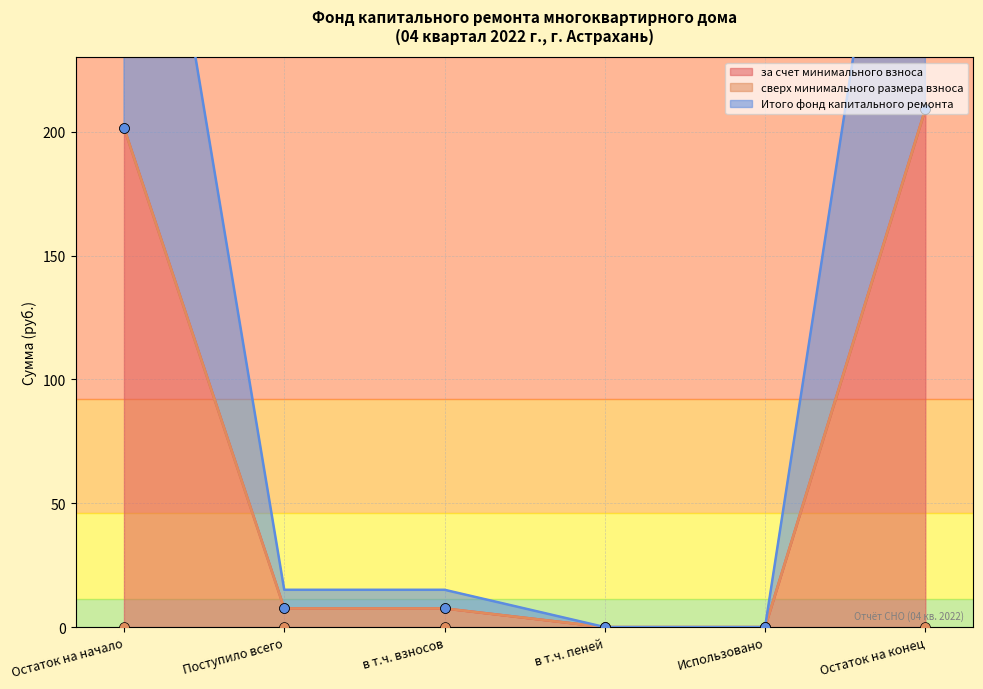

Is the value of за счет минимального взноса at в т.ч. пеней greater than the value of Итого фонд капитального ремонта at в т.ч. пеней?

No